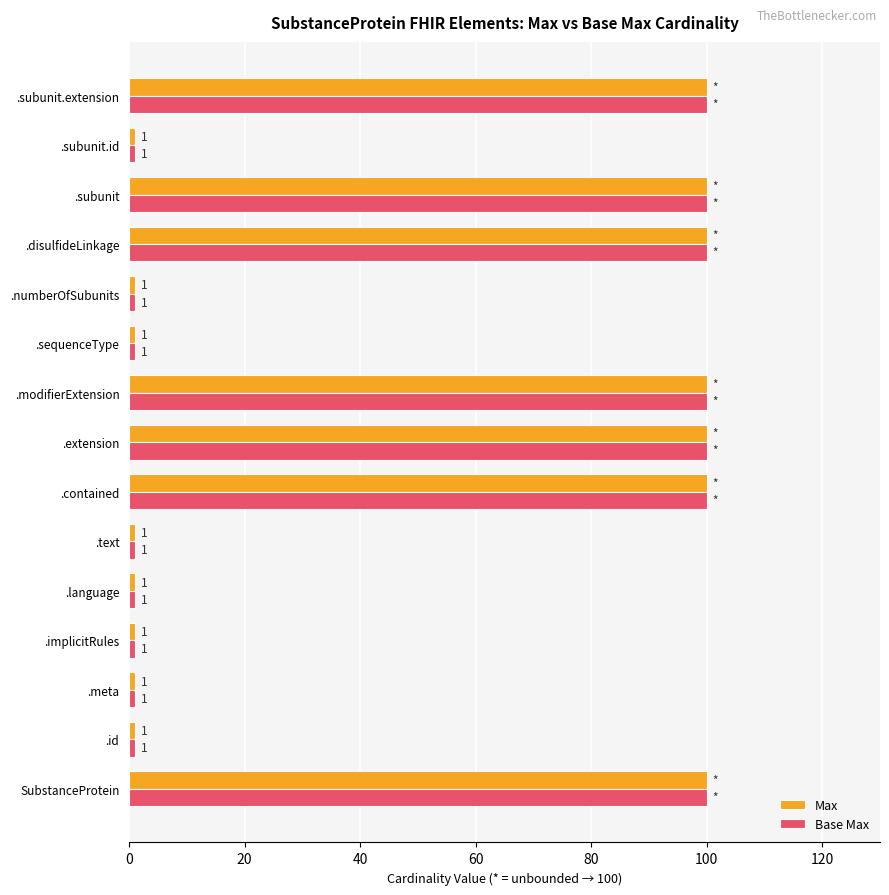

What is the average value of the Max series?

47